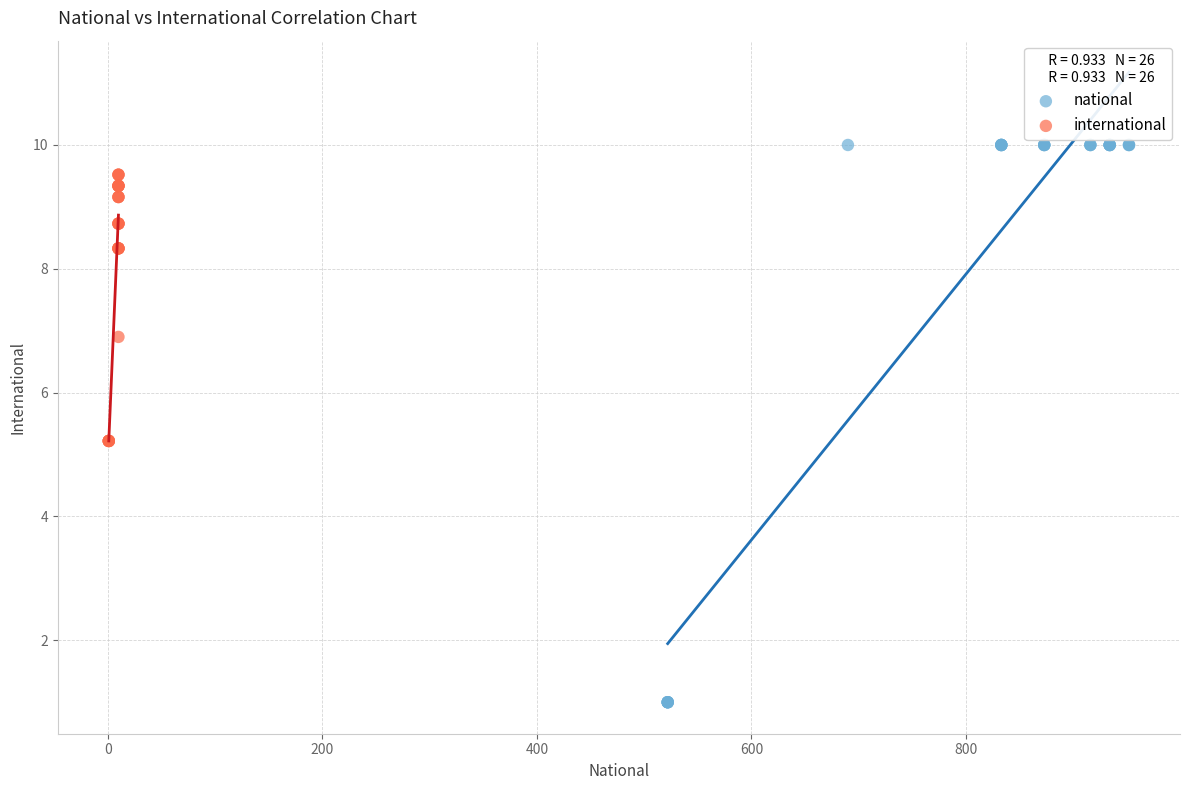

Which series reaches the minimum Y coordinate?

national